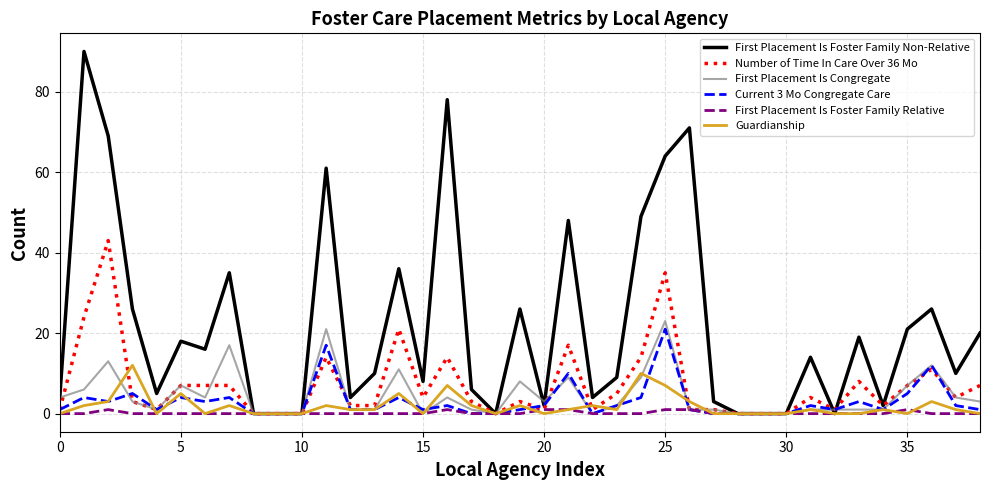

Which series has the largest range (max minus min)?

First Placement Is Foster Family Non-Relative